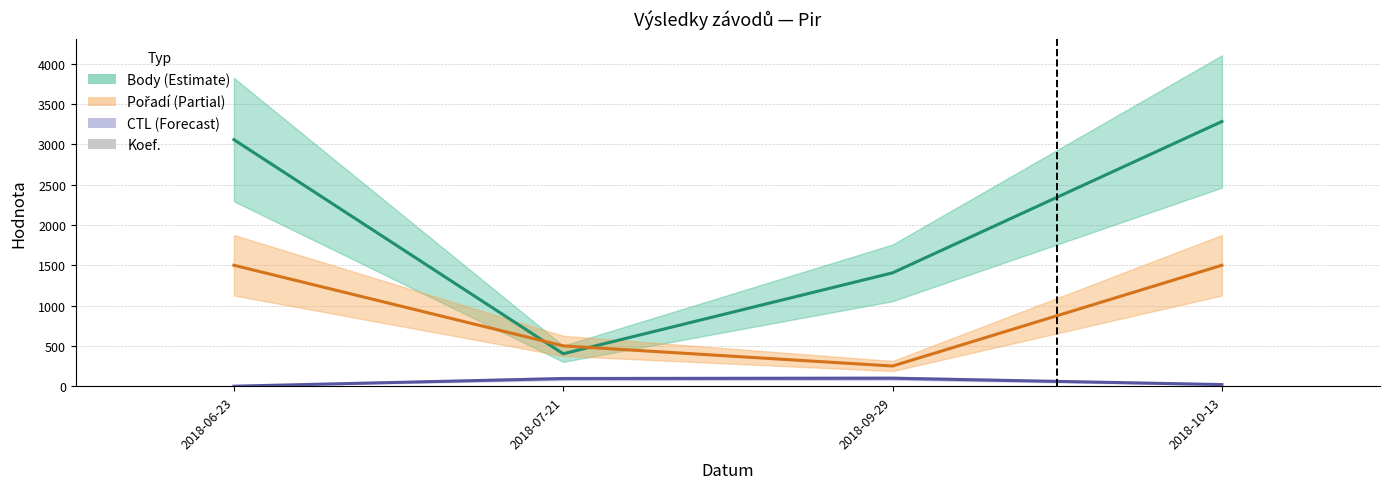

What is the sum of the Koef. values at 2018-07-21 and 2018-10-13?

8